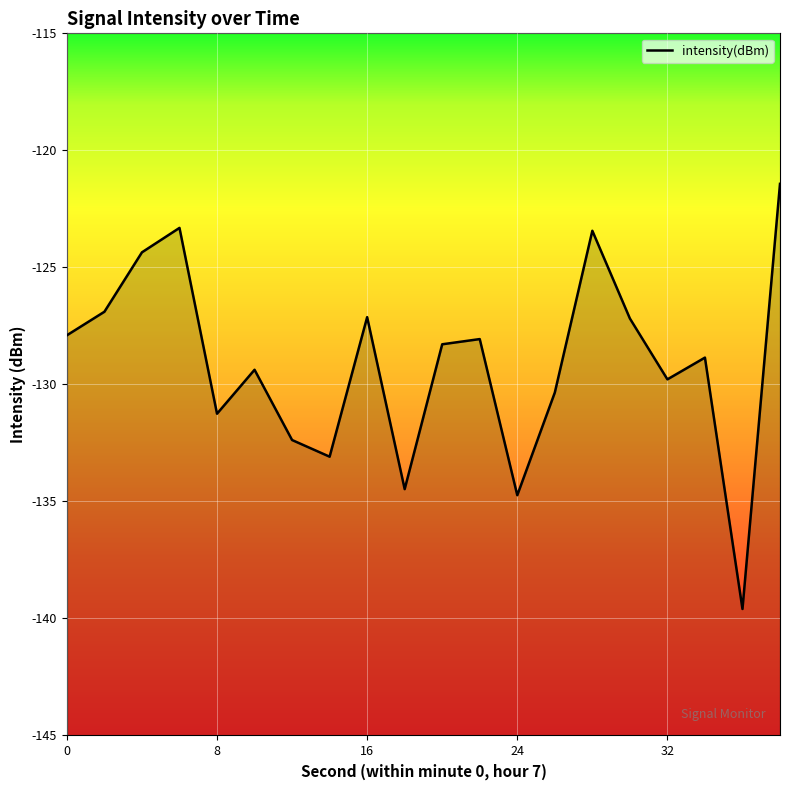

List the labels in order of value, smallest first.

36, 24, 18, 14, 12, 8, 26, 32, 10, 34, 20, 22, 0, 30, 16, 2, 4, 28, 6, 38